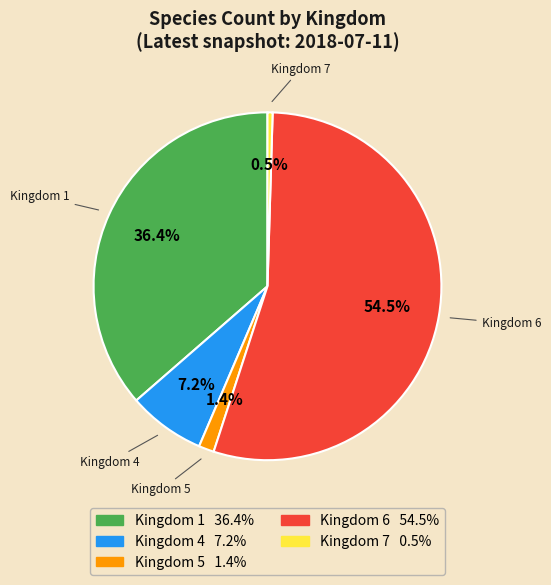

Which has a higher value, Kingdom 5 or Kingdom 7?

Kingdom 5